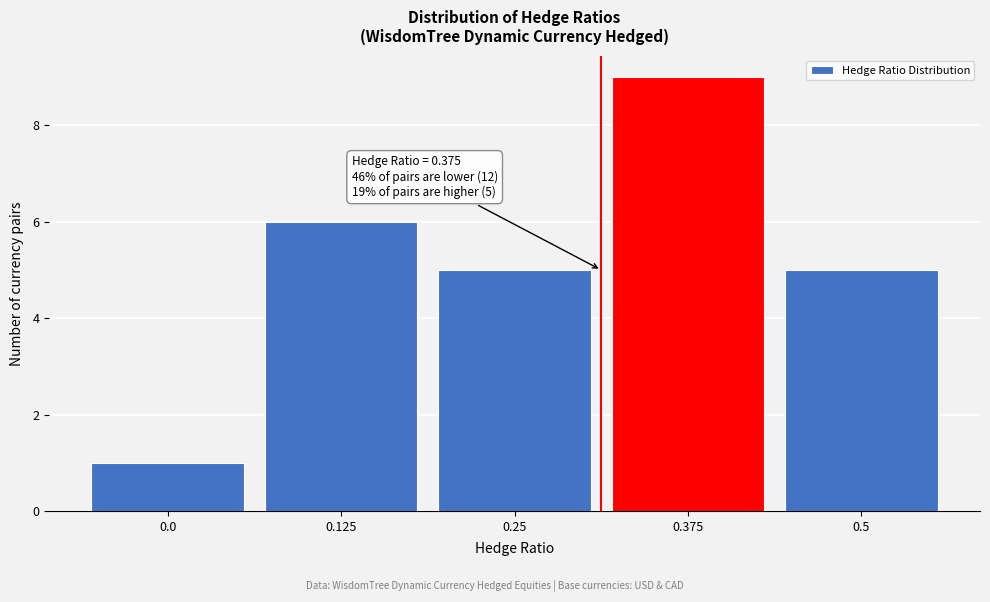

Reading right to left, extract all data points from this chart.

0.5=5	0.375=9	0.25=5	0.125=6	0.0=1